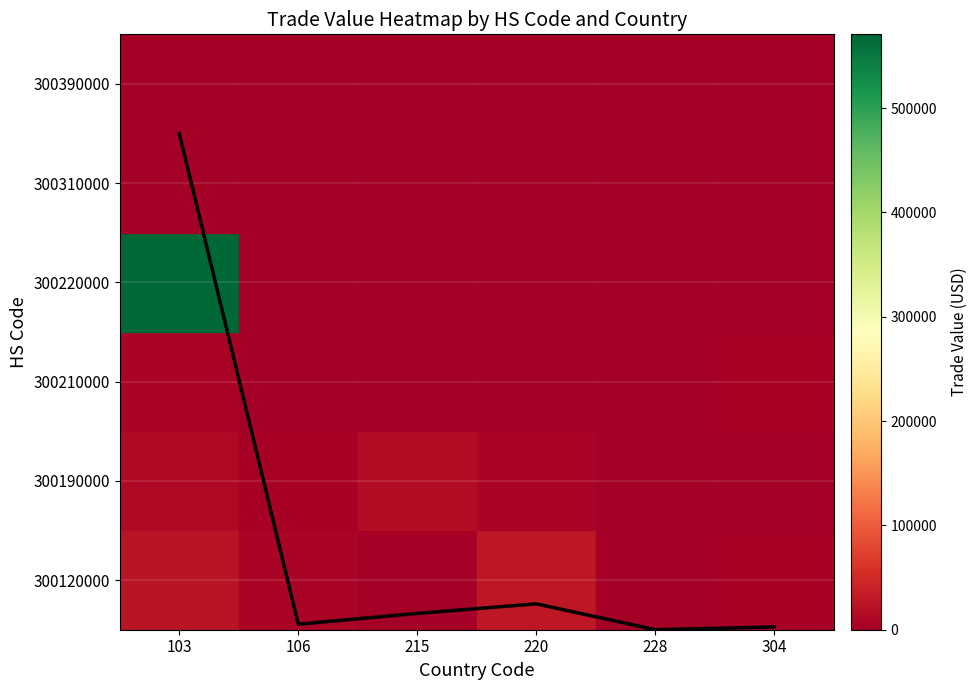

Does the chart have visible grid lines?

No